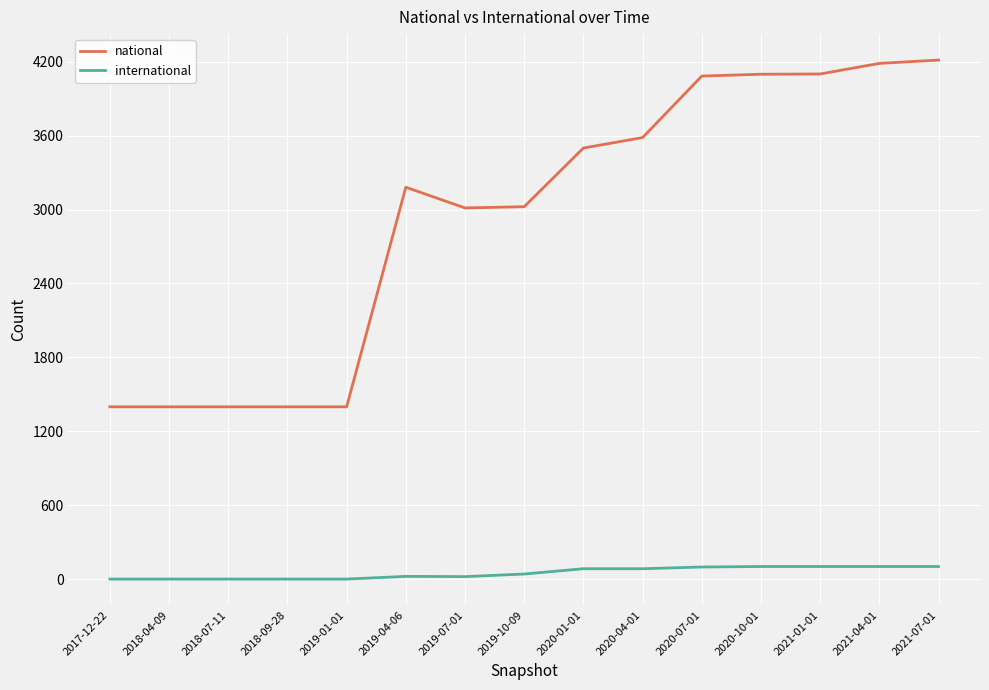

The national series shows 3499 at 2020-01-01. True or false?

True